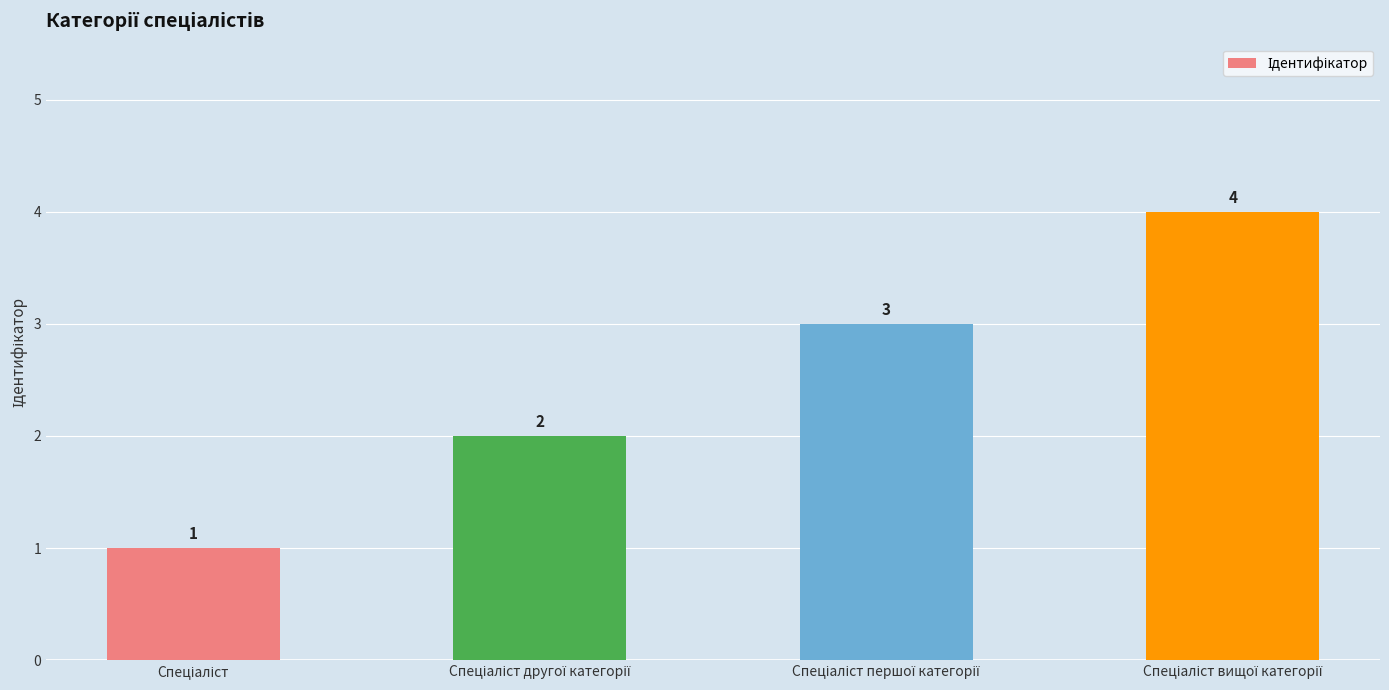

Reading left to right, extract all data points from this chart.

1	2	3	4